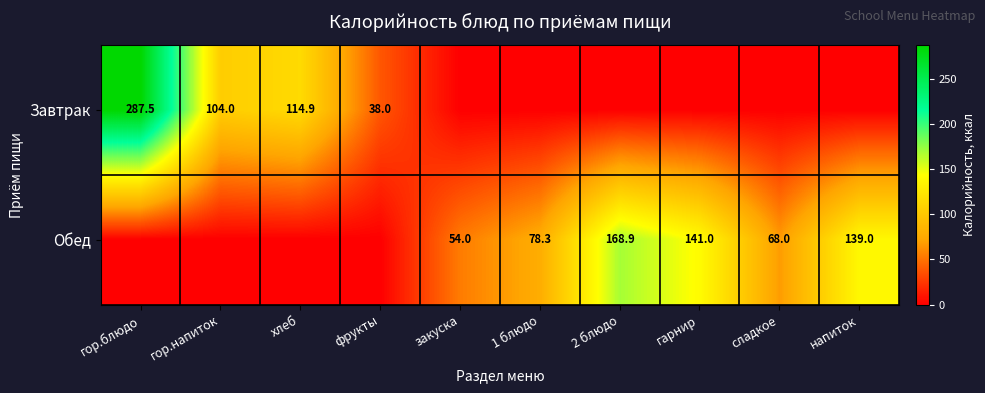

What is the difference between the Обед values at 2 блюдо and закуска?

114.9